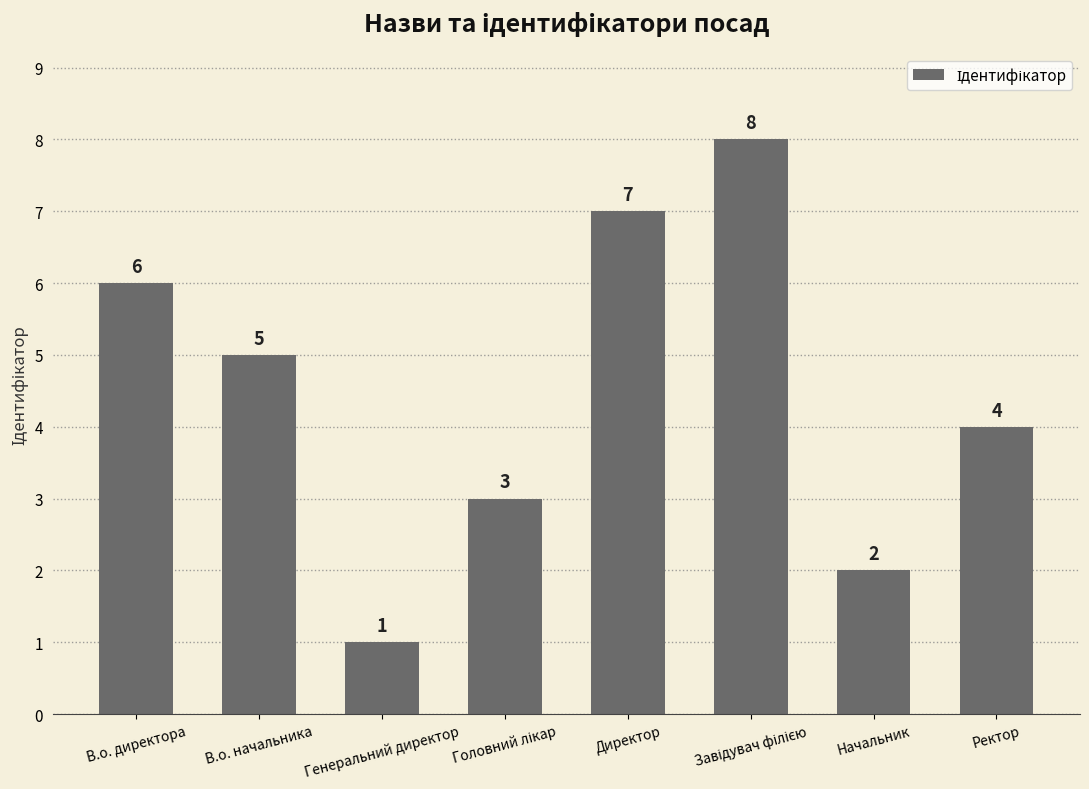

What is the ratio of the value at В.о. директора to the value at Директор?

0.9